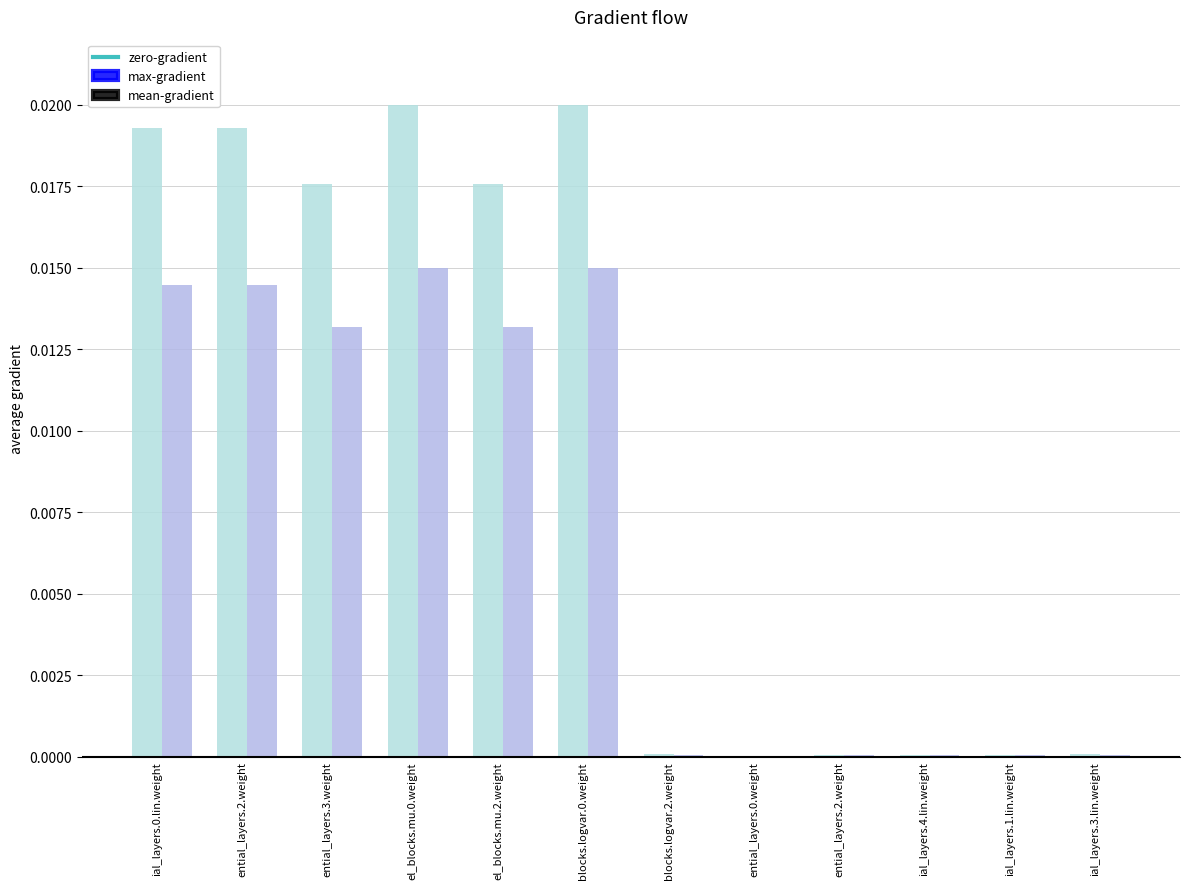

At which category is the sum across all series the highest?

4